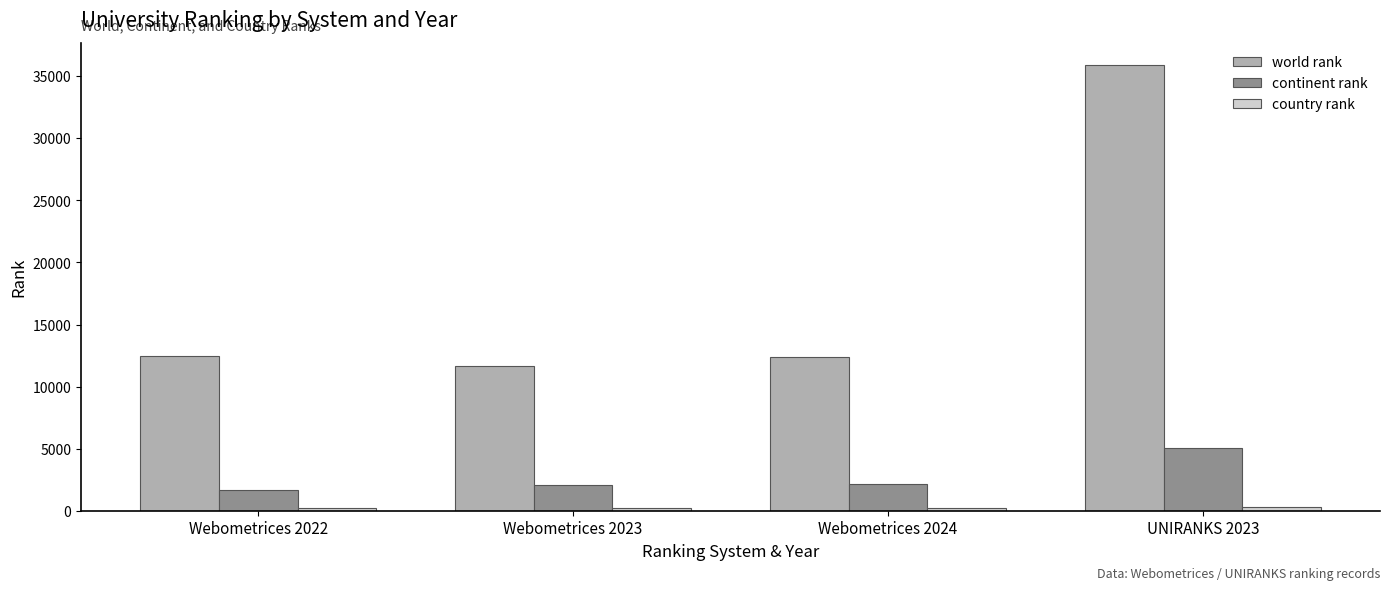

What is the difference between the highest and lowest values at Webometrices 2023?

11486